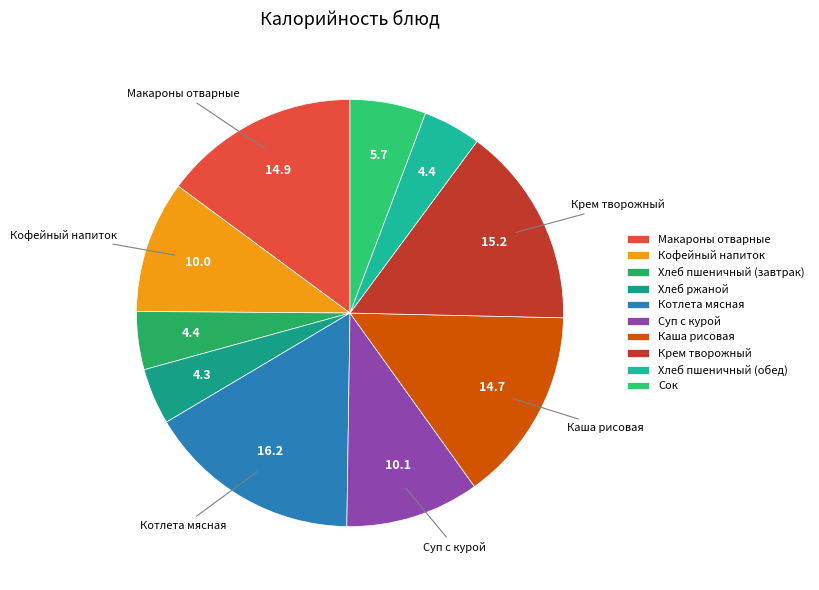

True or false: Крем творожный accounts for 23% of the total.

False